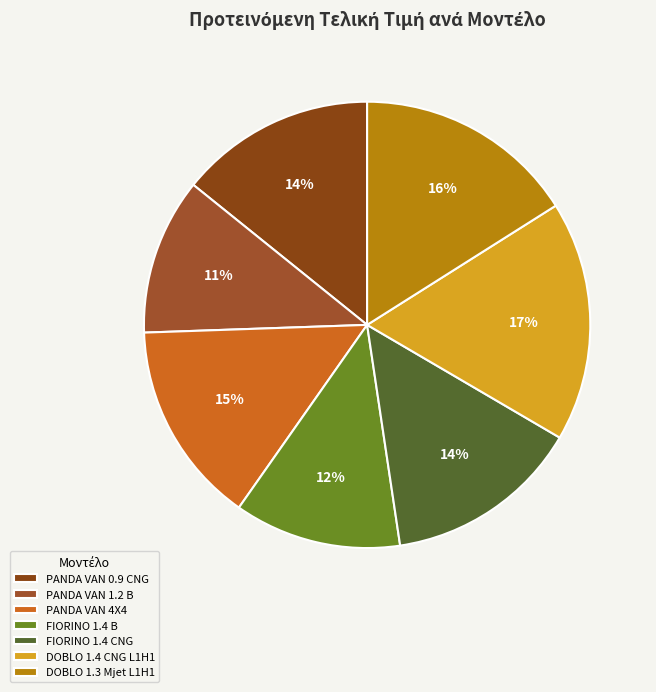

The FIORINO 1.4 B slice represents 1% of the pie. True or false?

False